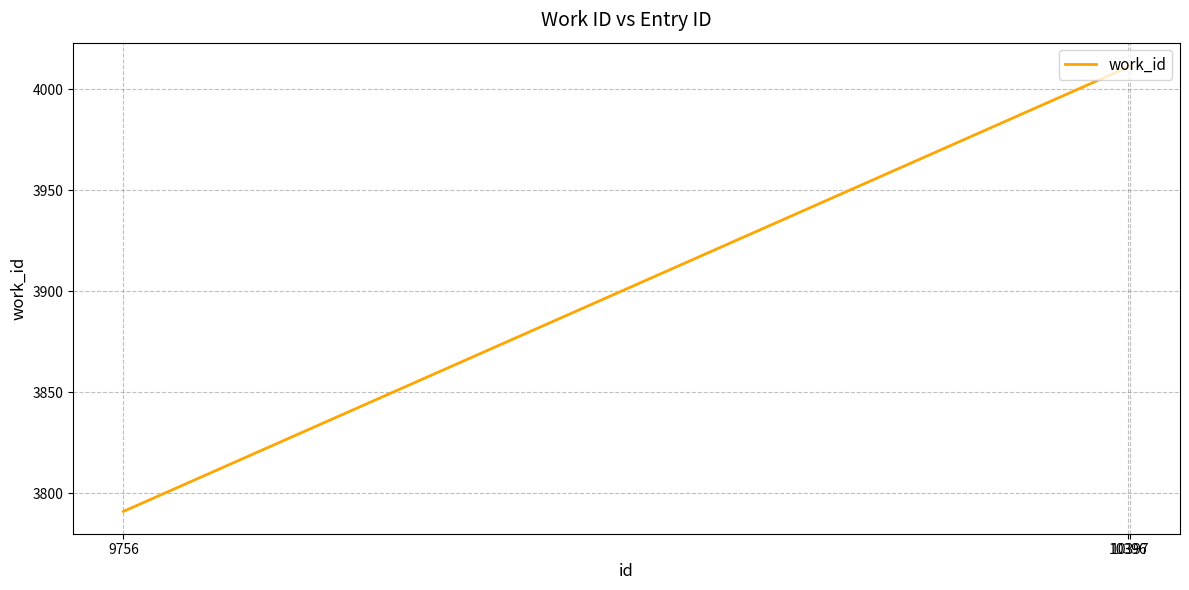

What is the smallest value displayed?

3791